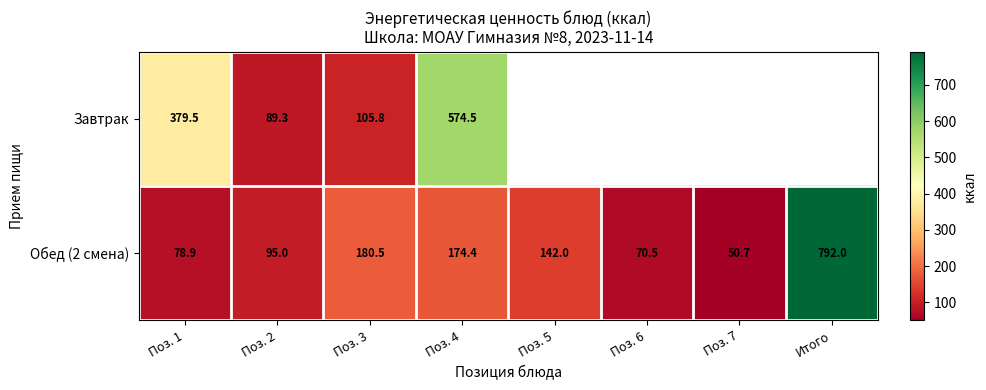

Is the value of Обед (2 смена) at Поз. 2 greater than the value of Завтрак at Поз. 2?

Yes